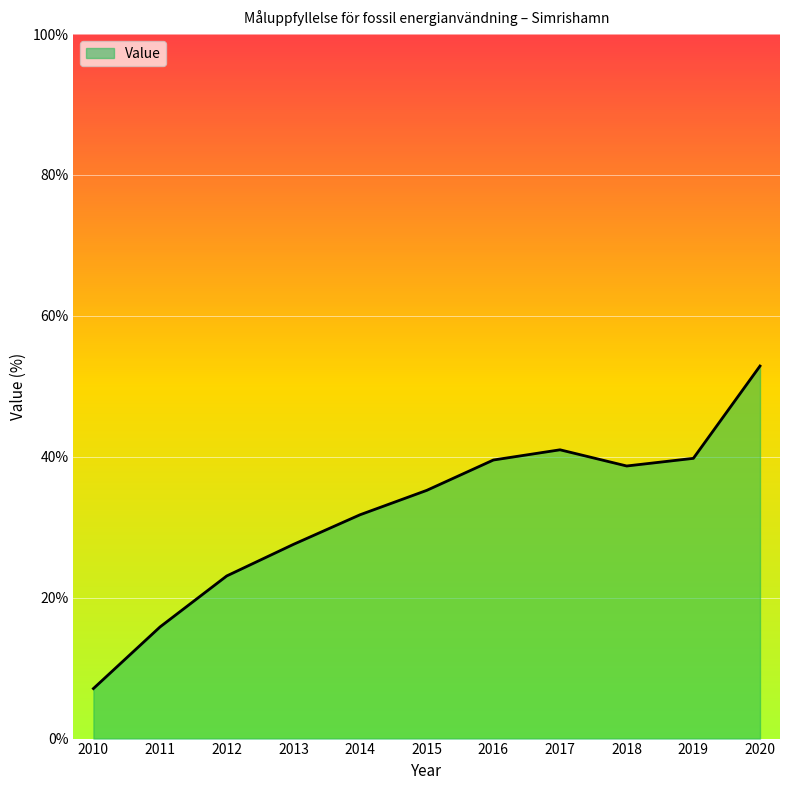

Which category has the highest value across all series?

2020